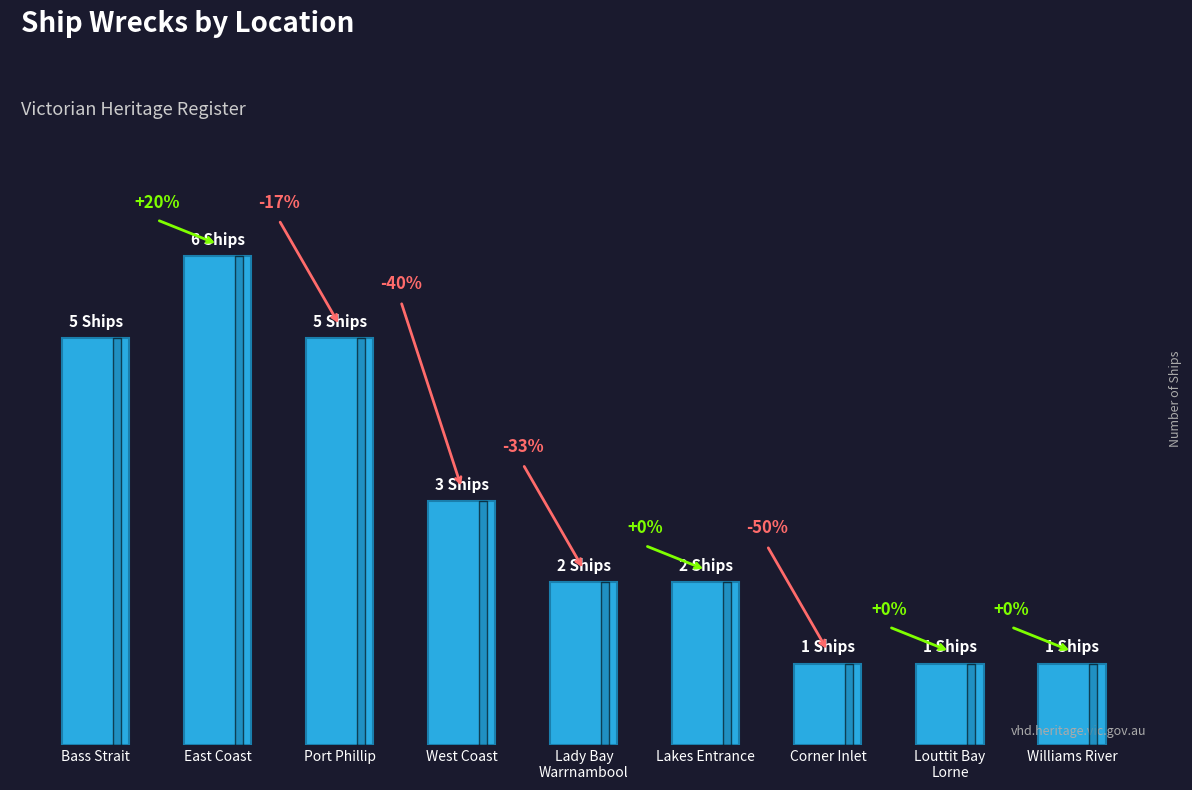

At which label does the data first exceed 2?

Bass Strait